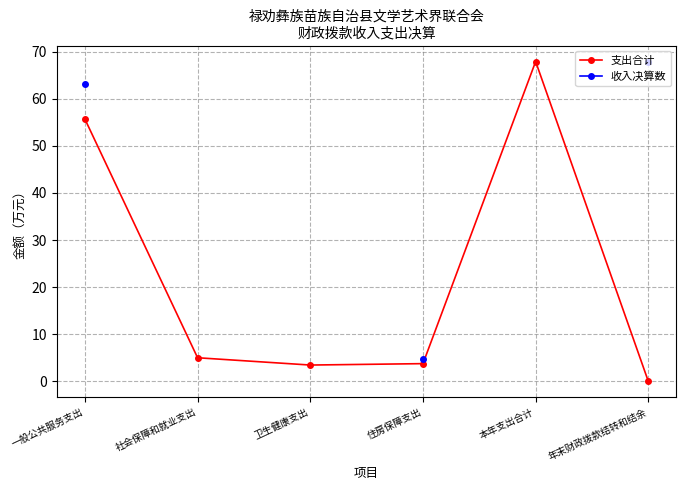

At which label is 收入决算数 closest to 36?

一般公共服务支出